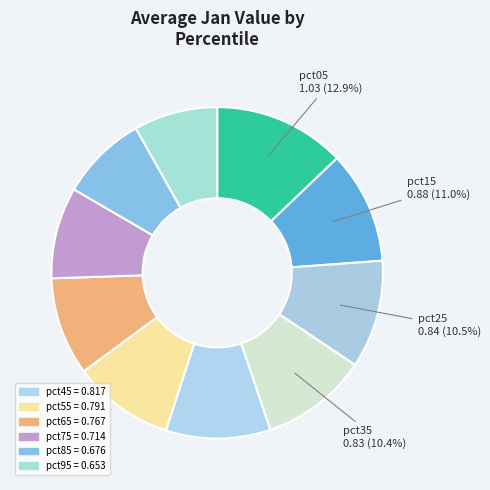

Which slice is the smallest?

pct95